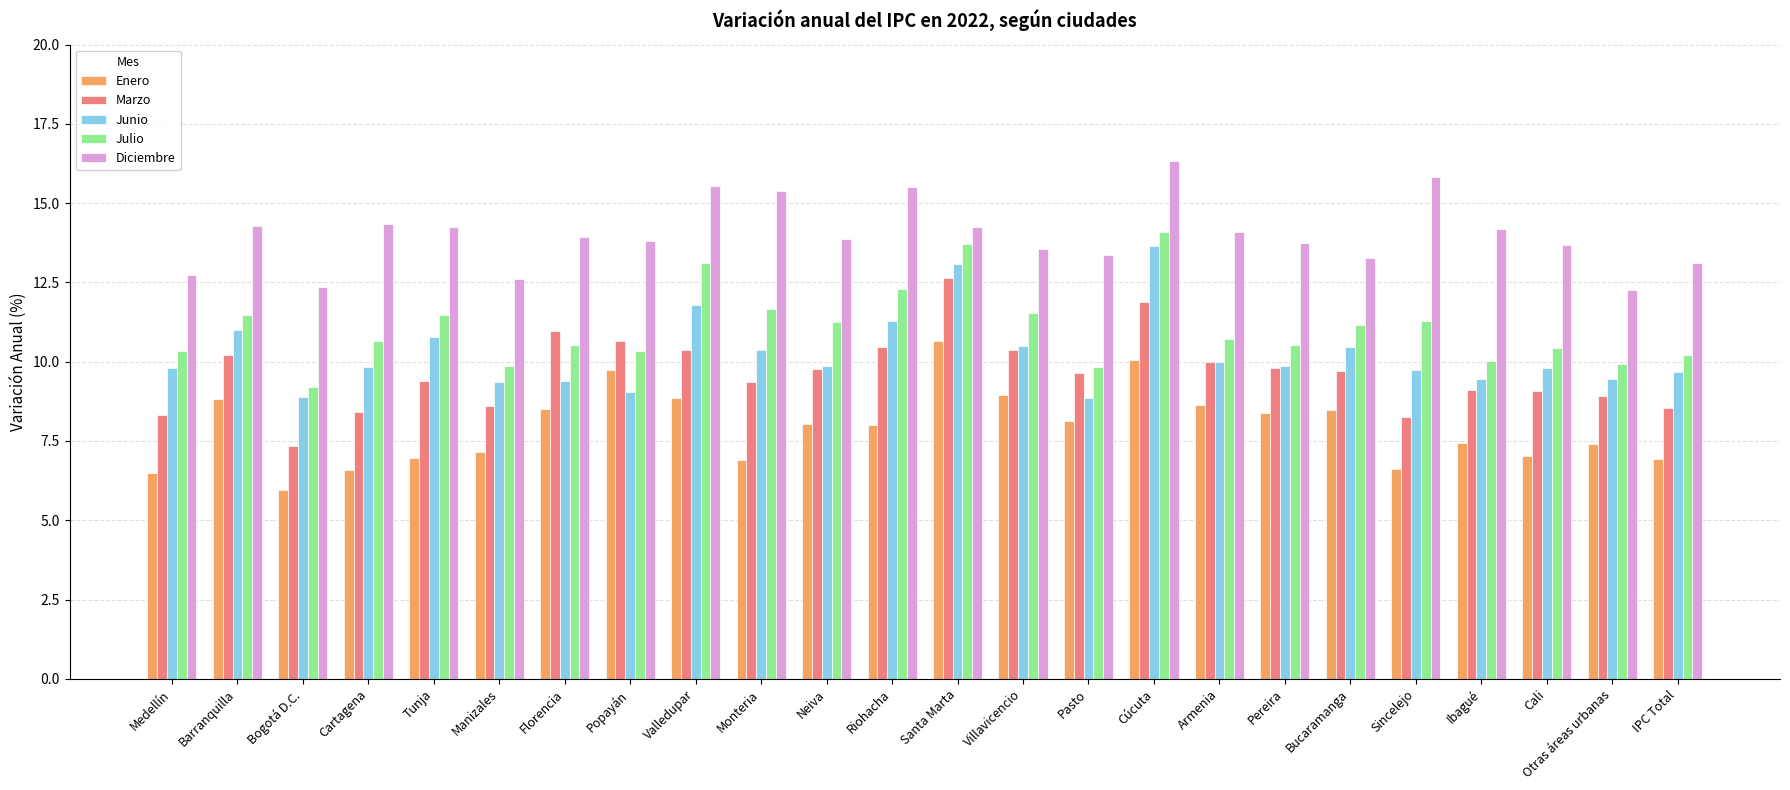

At Florencia, list the series in order from largest to smallest.

Diciembre, Marzo, Julio, Junio, Enero